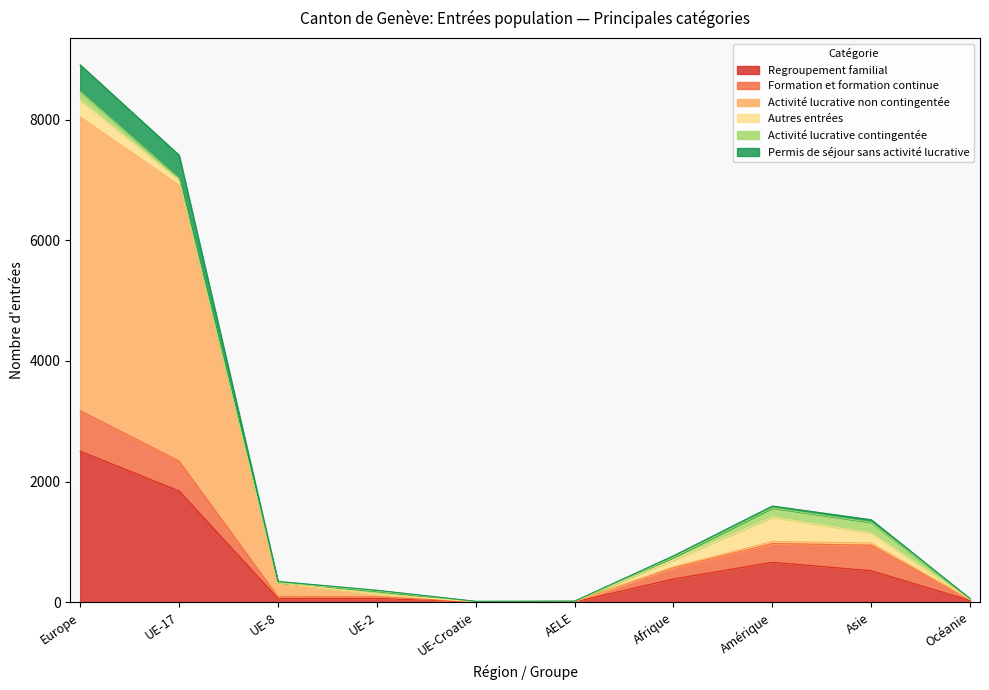

At which category is the sum across all series the highest?

Europe